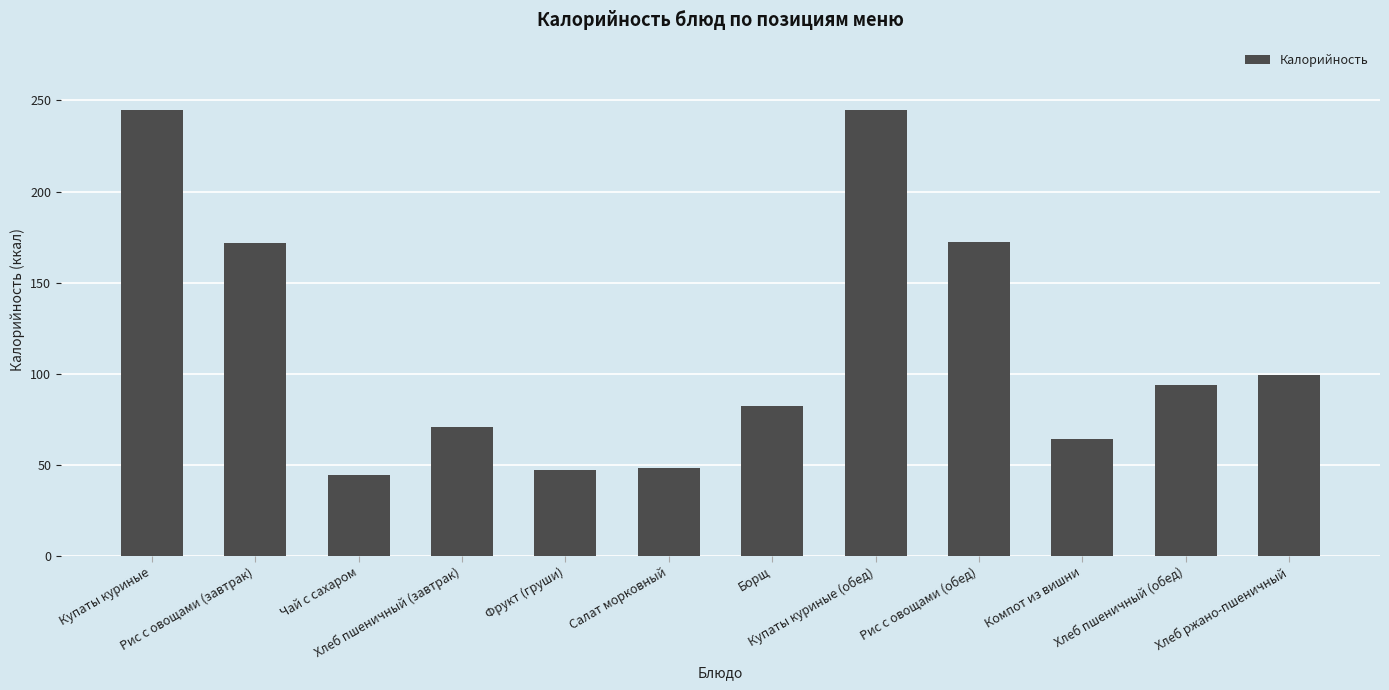

True or false: the data shows 23.4 at Борщ.

False